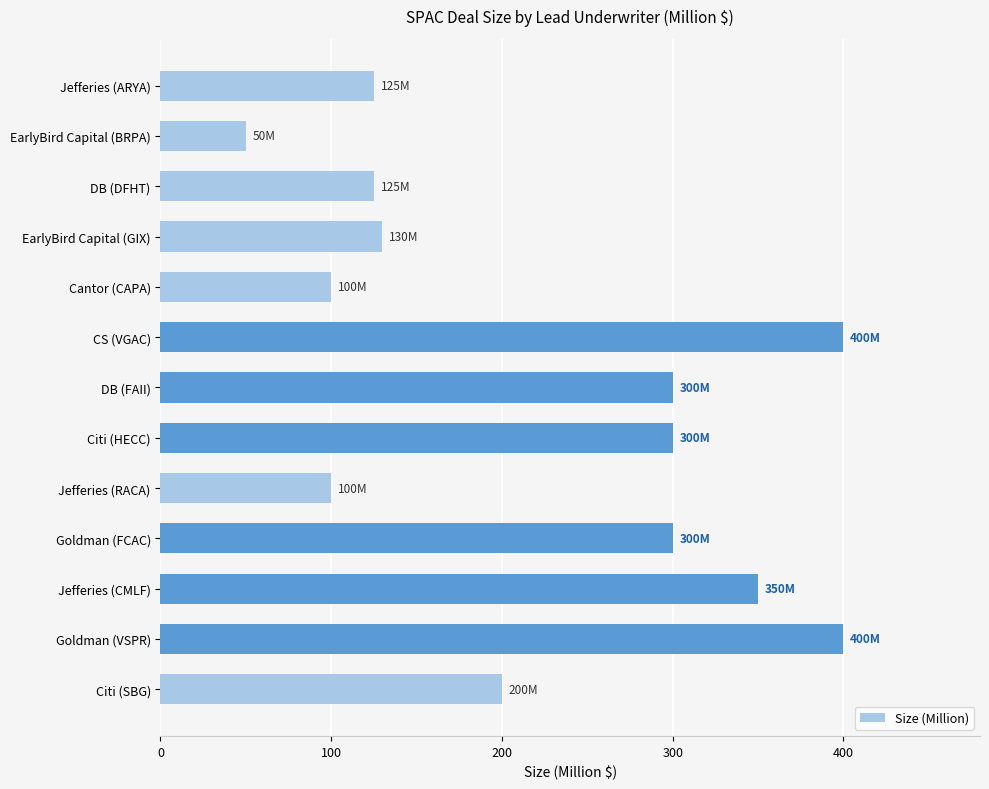

Does the chart contain stacked bars?

No